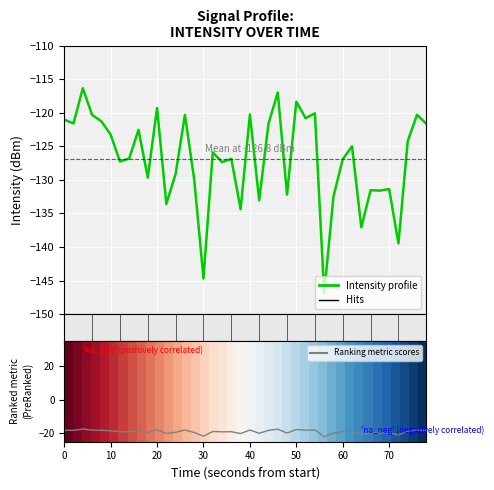

At which label is Ranking metric scores closest to -19?

70